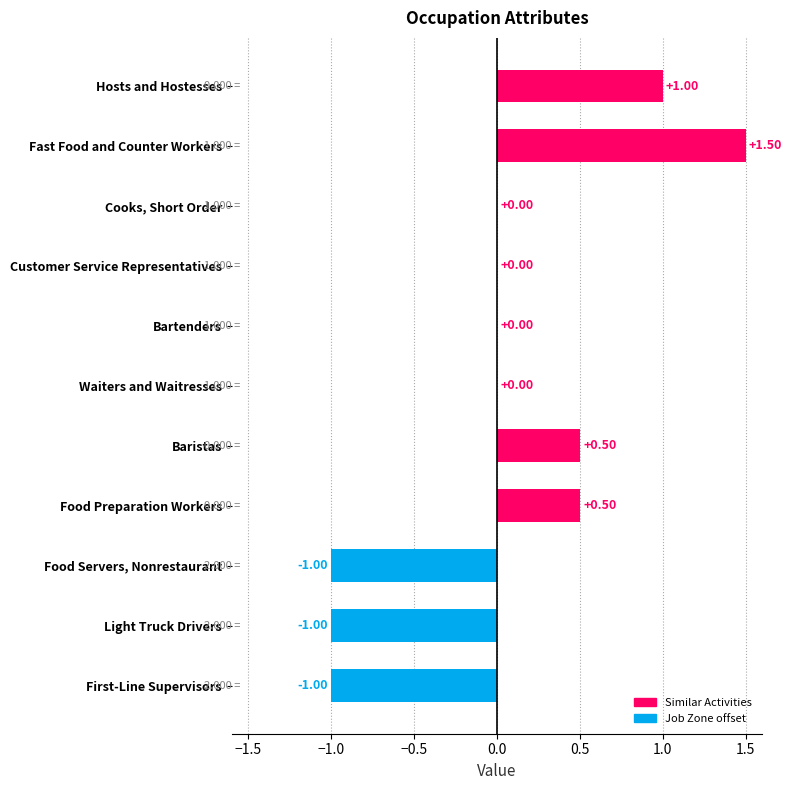

Is it true that Shared Activities equals 1 at Waiters and Waitresses?

True